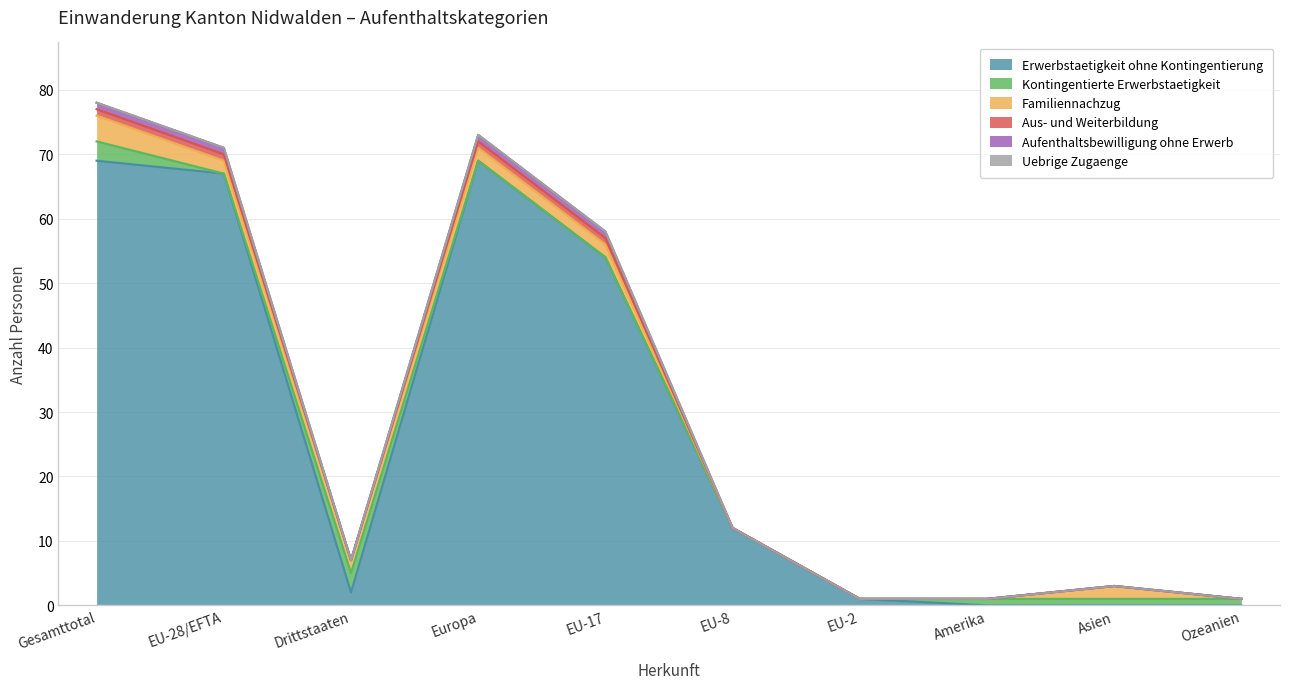

What is the label of the 6th point from the right?

EU-17